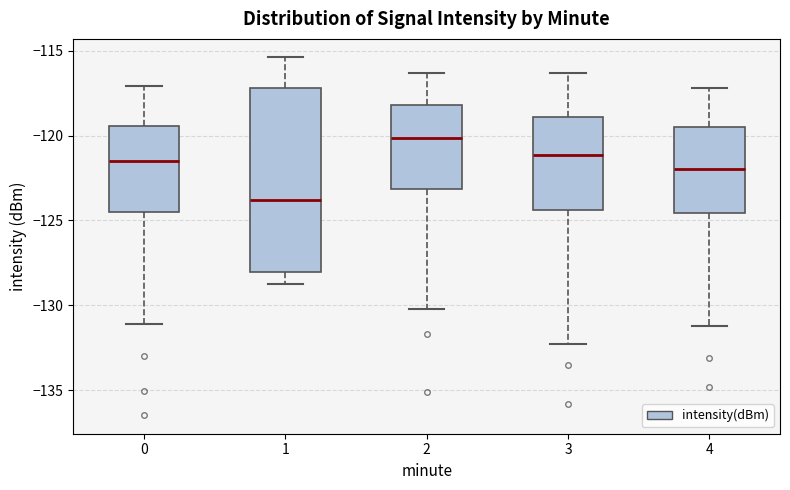

Where is the lower edge of the box at x = 4 on the y-axis? The values are not printed on the chart, so give them approximately, as read against the axis.

-124.5